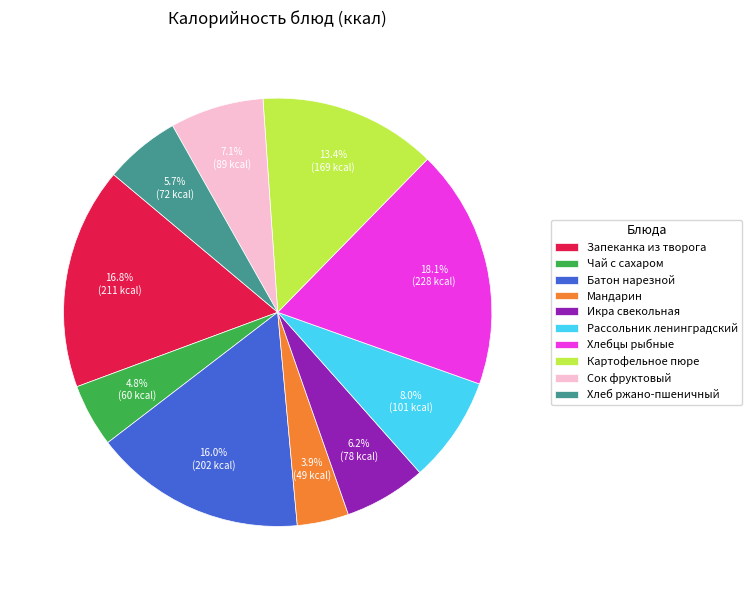

To the nearest percent, what percentage of the pie is Хлебцы рыбные?

18%